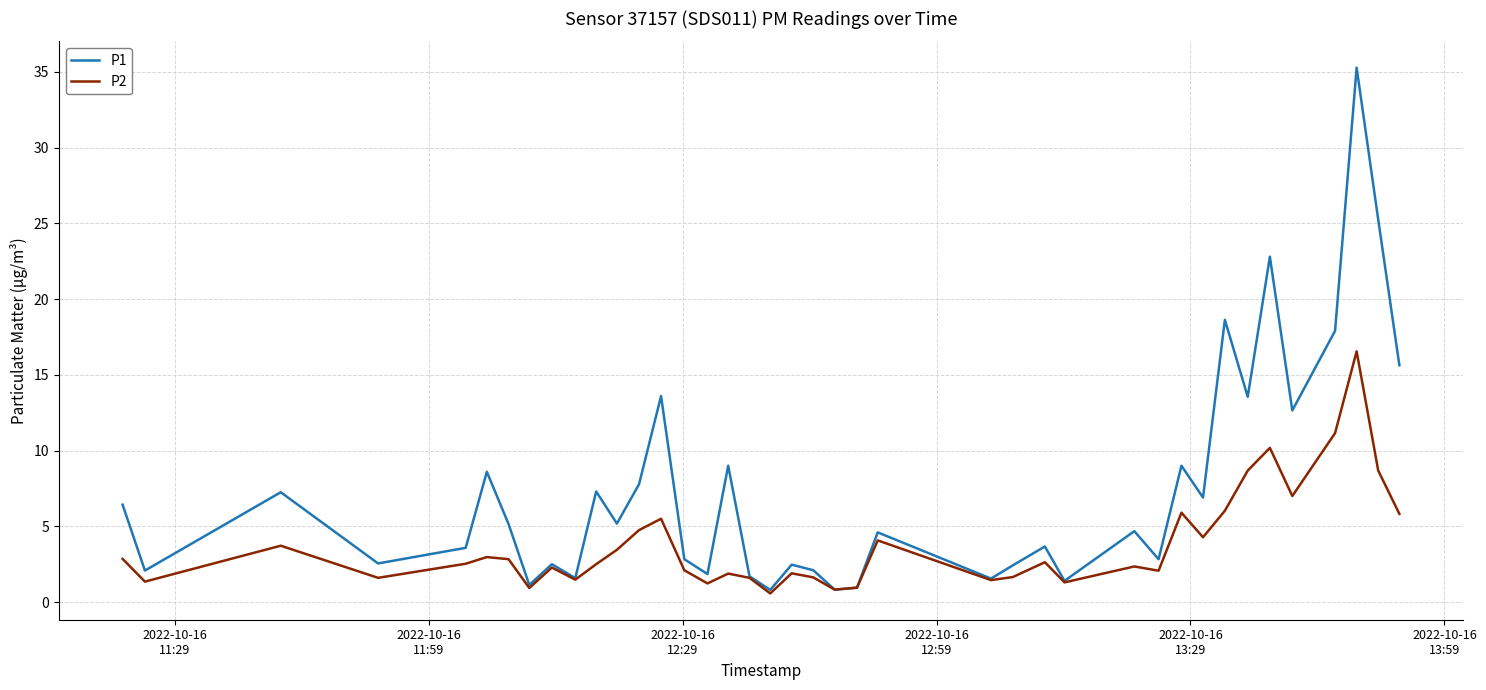

How many distinct data groups are displayed?

2